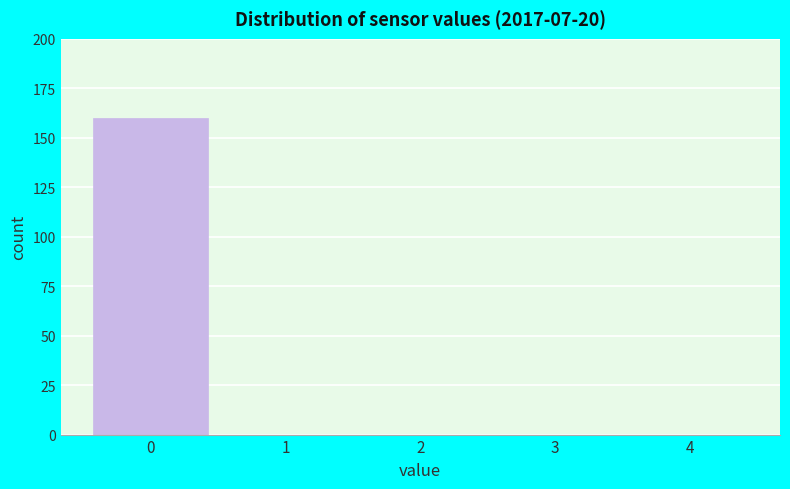

How tall is the bar that spans -0.5 to 0.5 on the x-axis? The values are not printed on the chart, so give them approximately, as read against the axis.

160